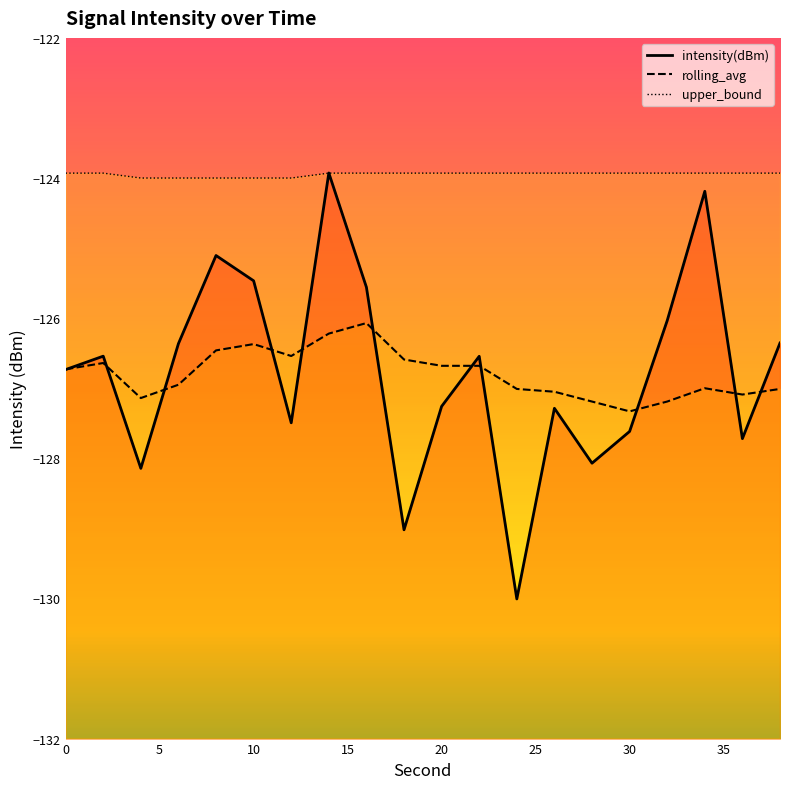

What is the spread (max minus min) of values at 5?

2.7